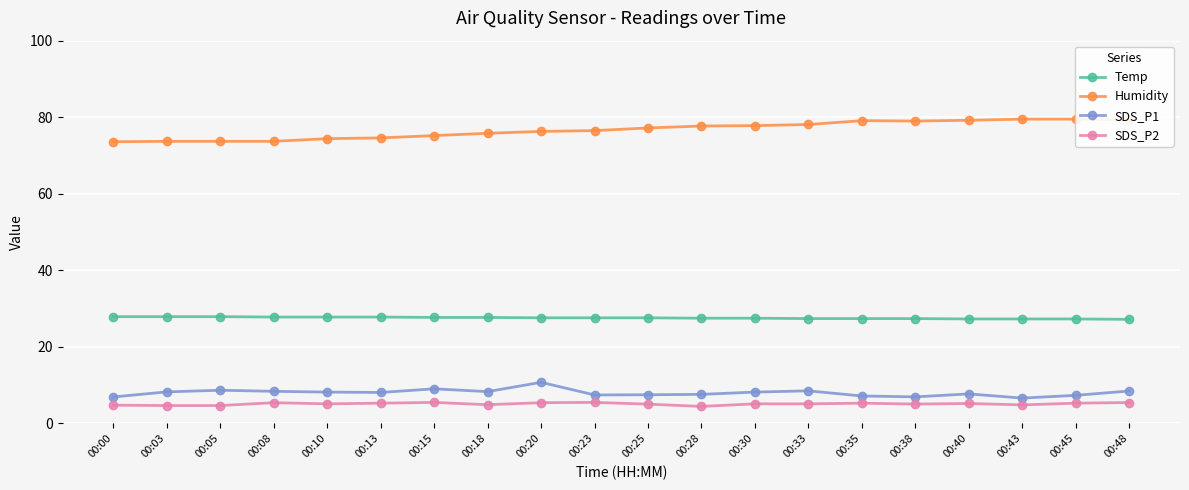

Which label corresponds to the smallest value in the chart?

00:28